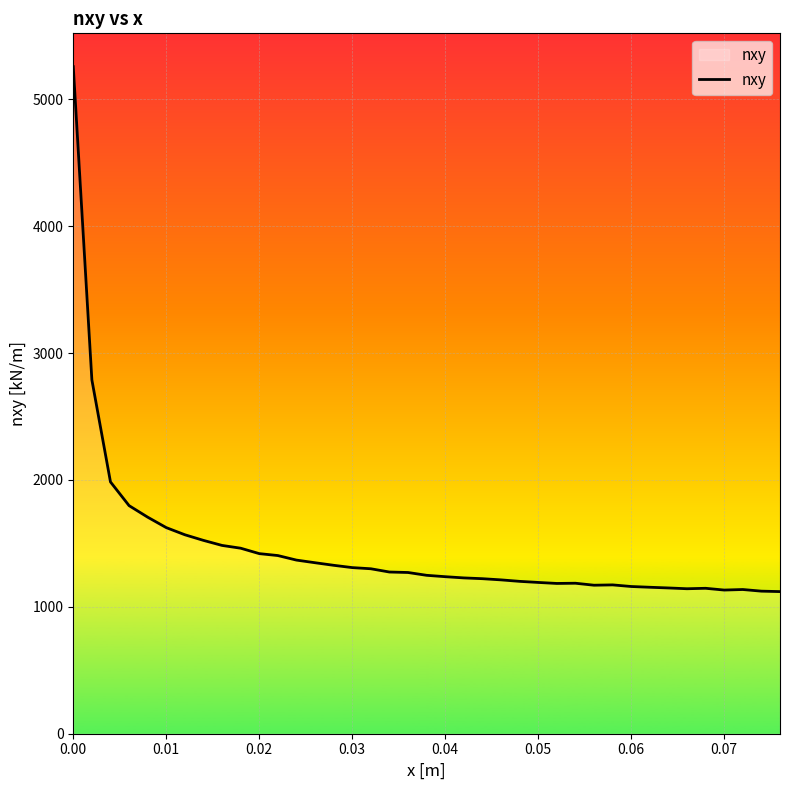

How many categories are shown in the chart?

39